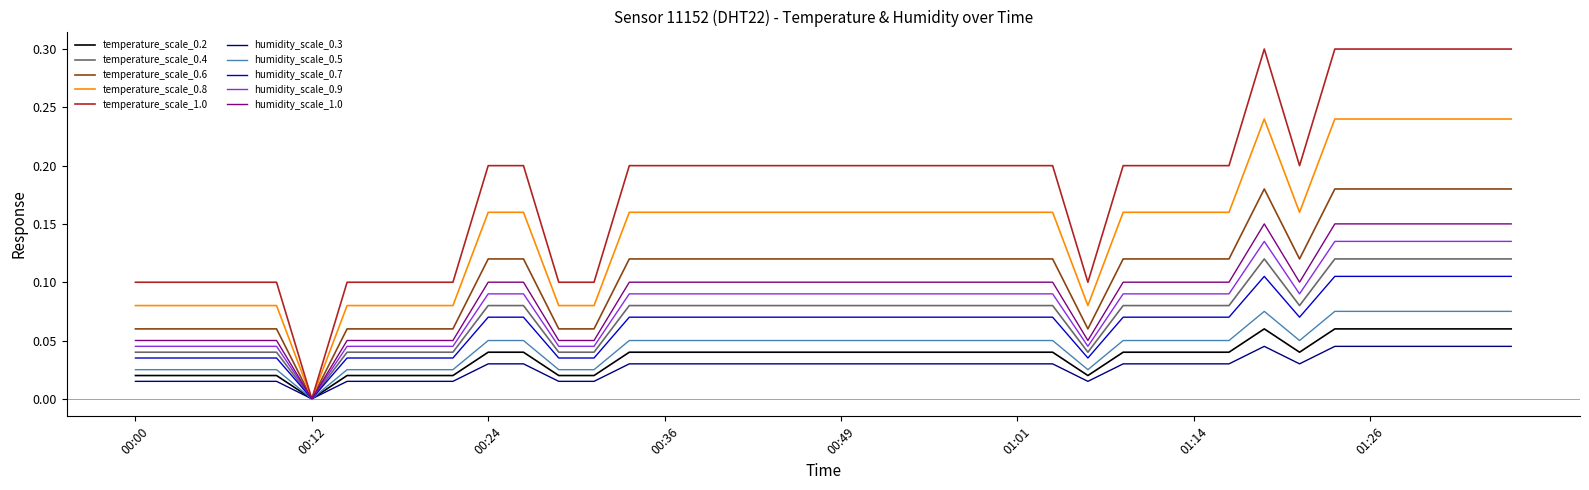

Which series has the largest range (max minus min)?

temperature_scale_1.0